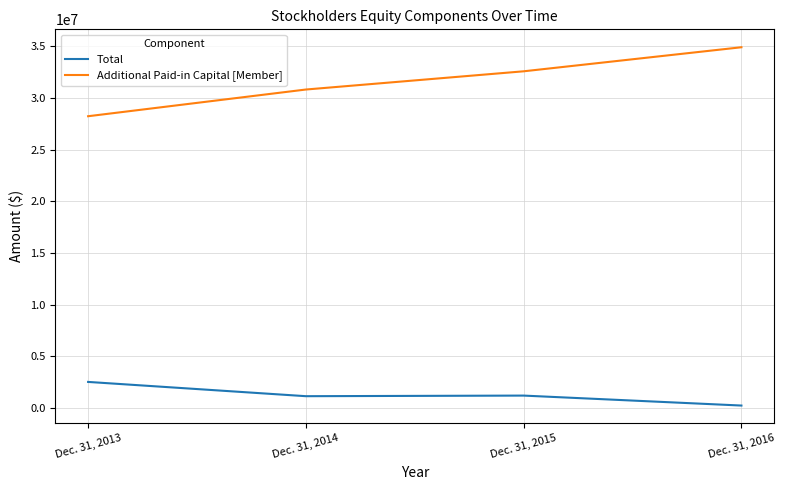

What is the difference between the second highest and minimum values in the Additional Paid-in Capital [Member] series?

4348151